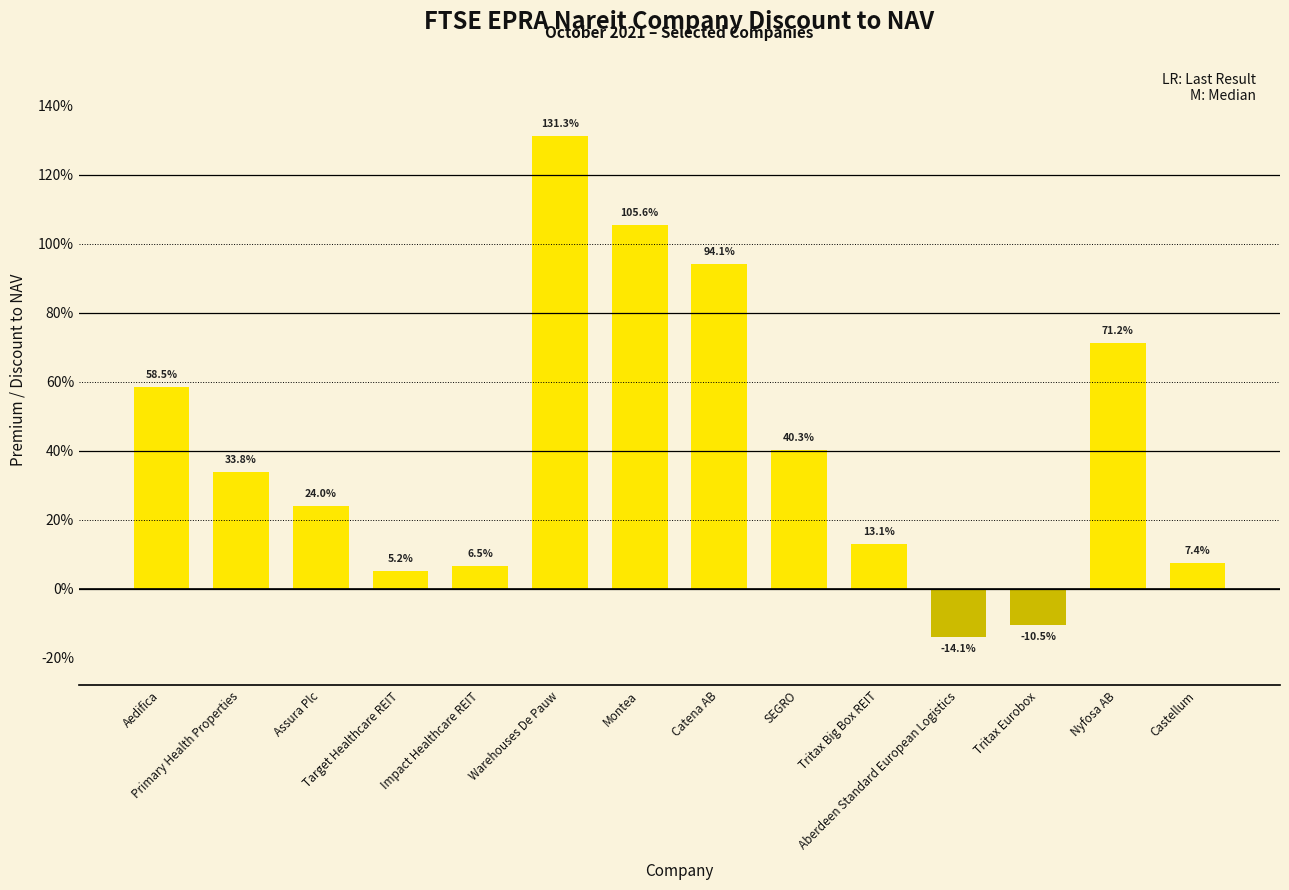

What is the difference between the values at Nyfosa AB and Montea?

0.3